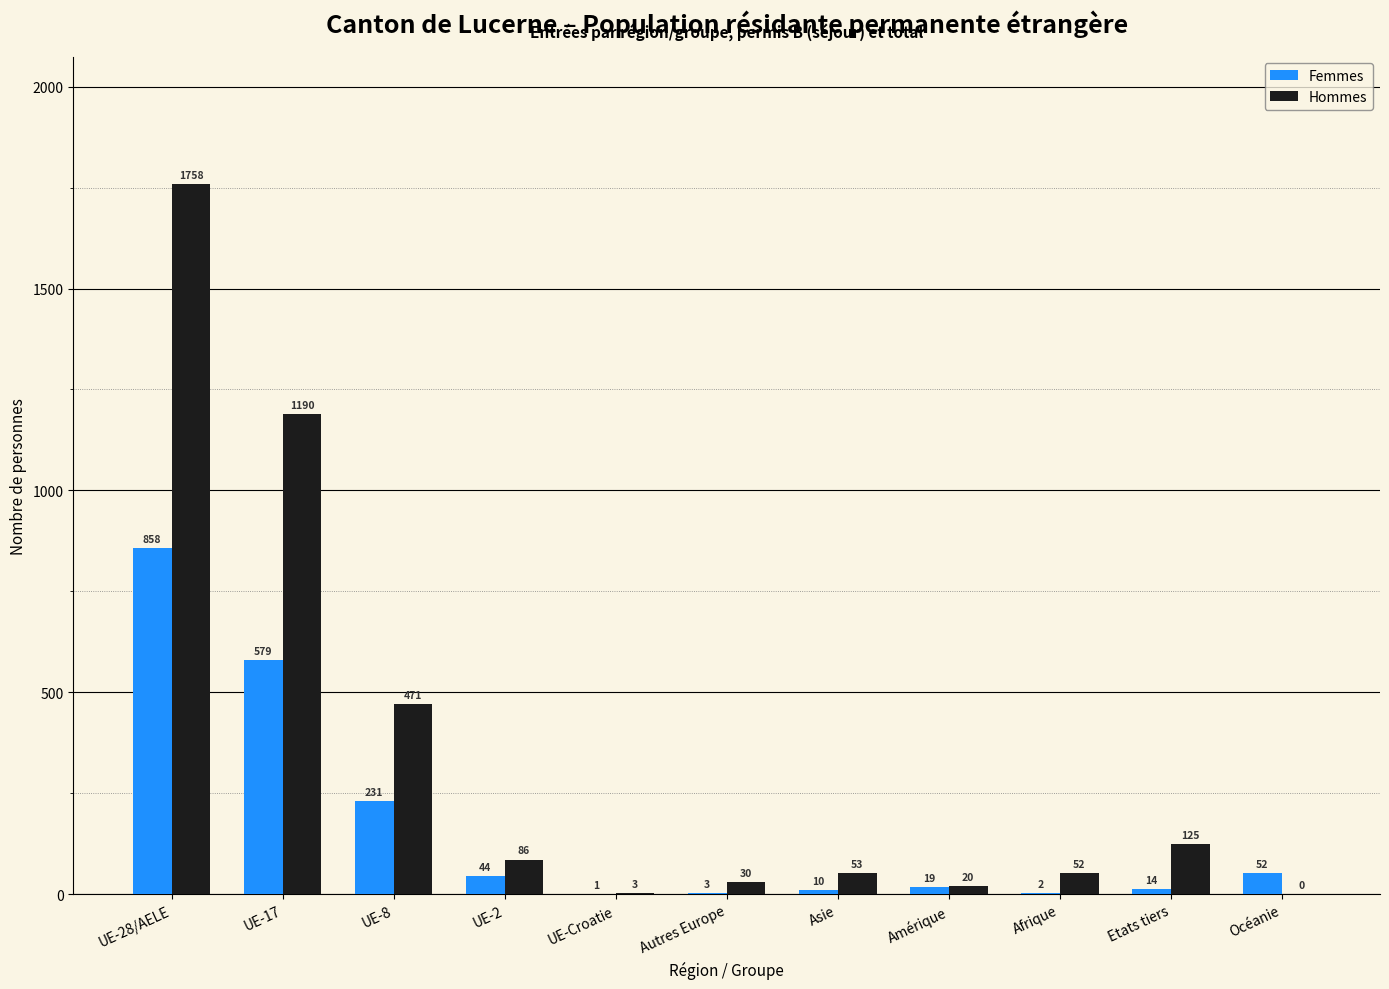

Reading right to left, what are all the values shown in this chart?

Femmes: 52	14	2	19	10	3	1	44	231	579	858
Hommes: 0	125	52	20	53	30	3	86	471	1190	1758